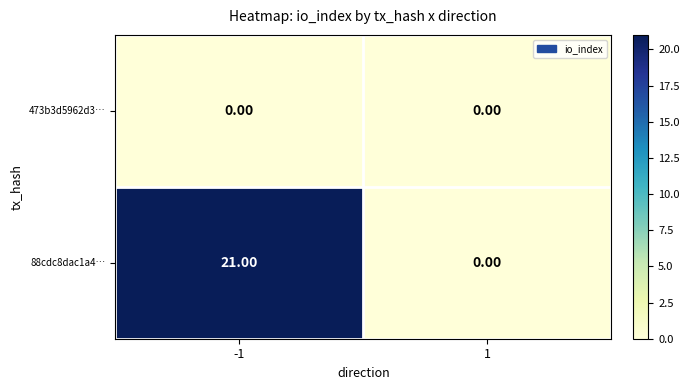

Rank the series at -1 from highest to lowest value.

88cdc8dac1a4…, 473b3d5962d3…